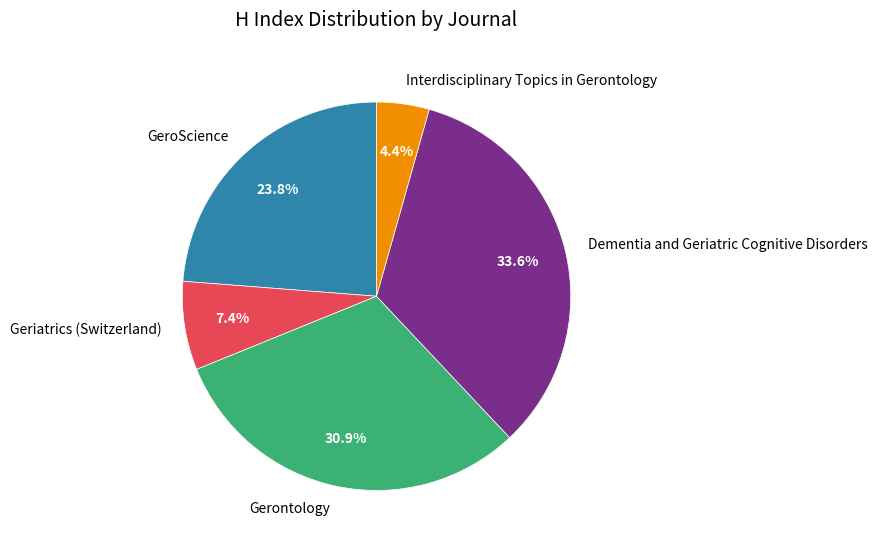

Approximately how many times larger is the value at Interdisciplinary Topics in Gerontology compared to Geriatrics (Switzerland)?

0.6